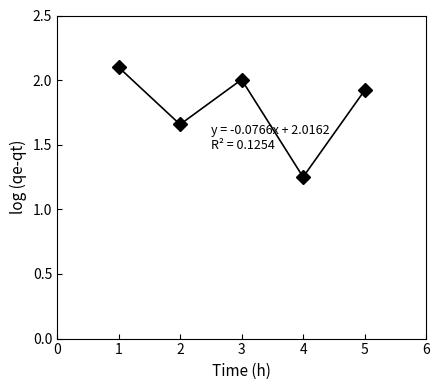

Where is the data nearest to the value 1?

4